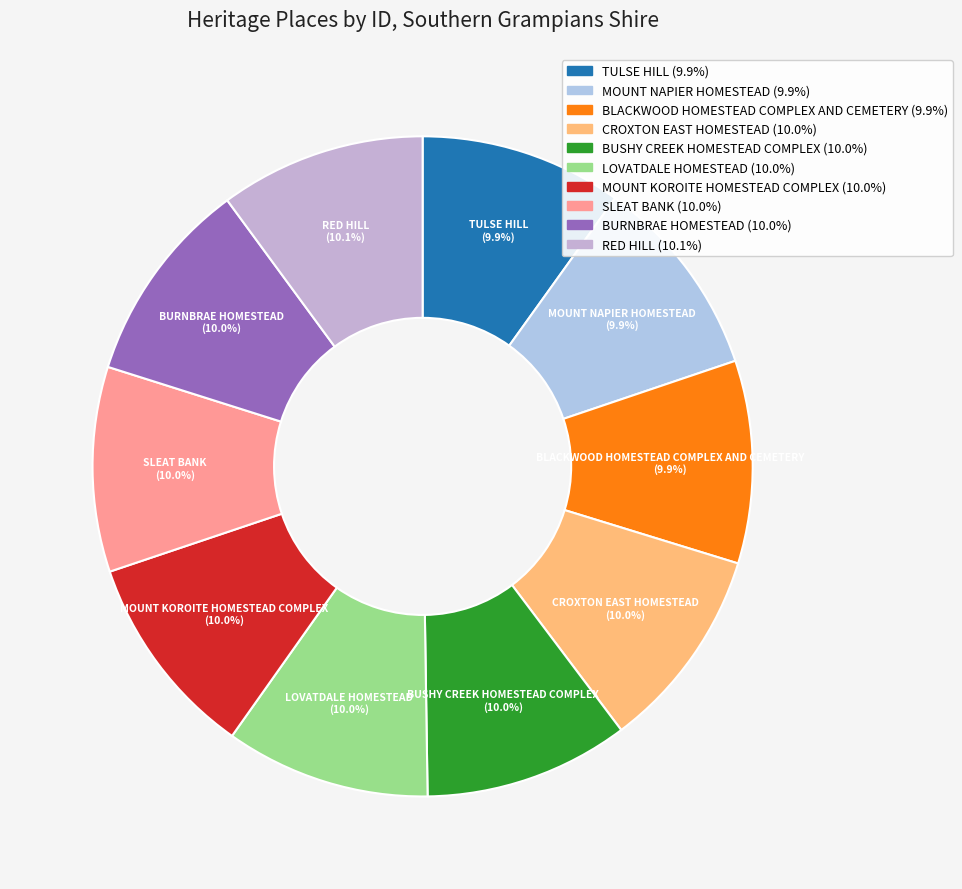

Is it true that BUSHY CREEK HOMESTEAD COMPLEX is 10% of the pie?

True